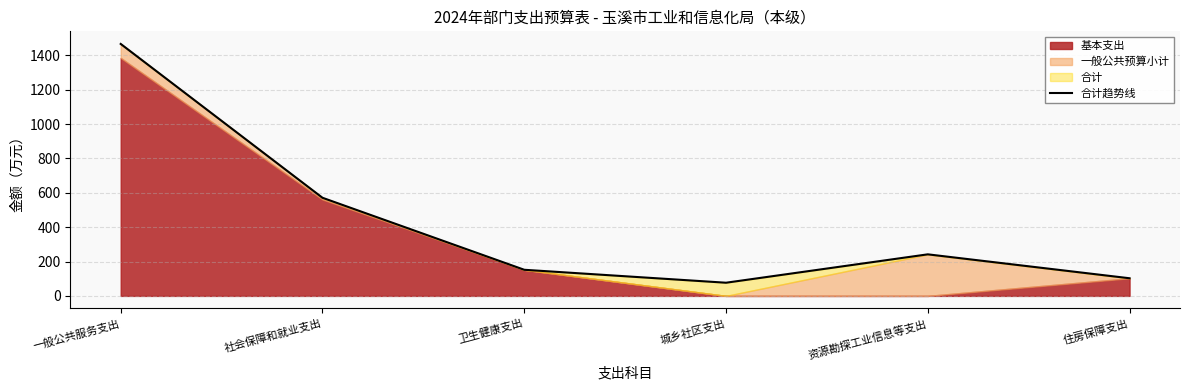

At which label is the value closest to 771?

社会保障和就业支出